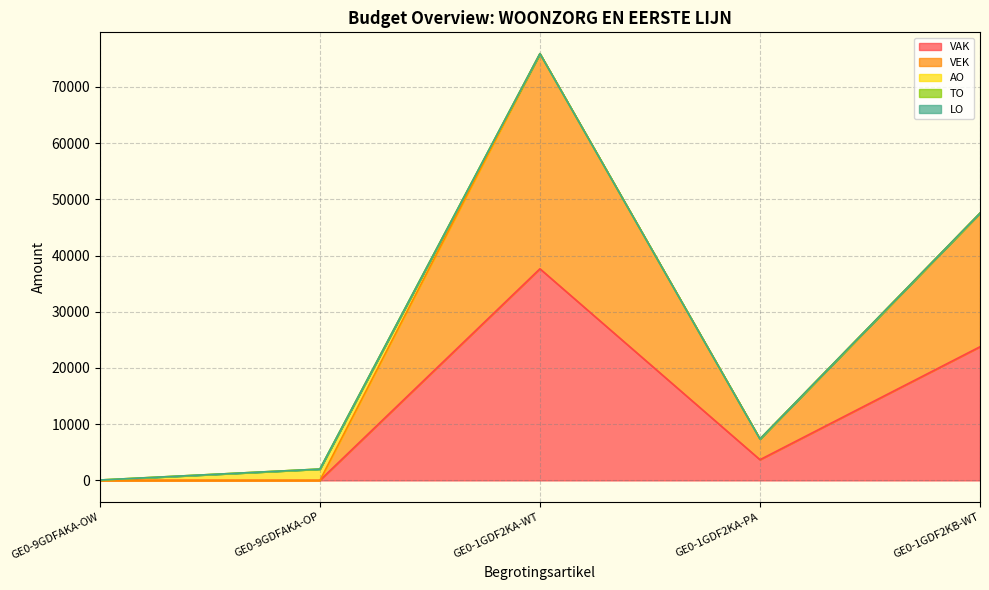

At which category is the sum across all series the highest?

GE0-1GDF2KA-WT